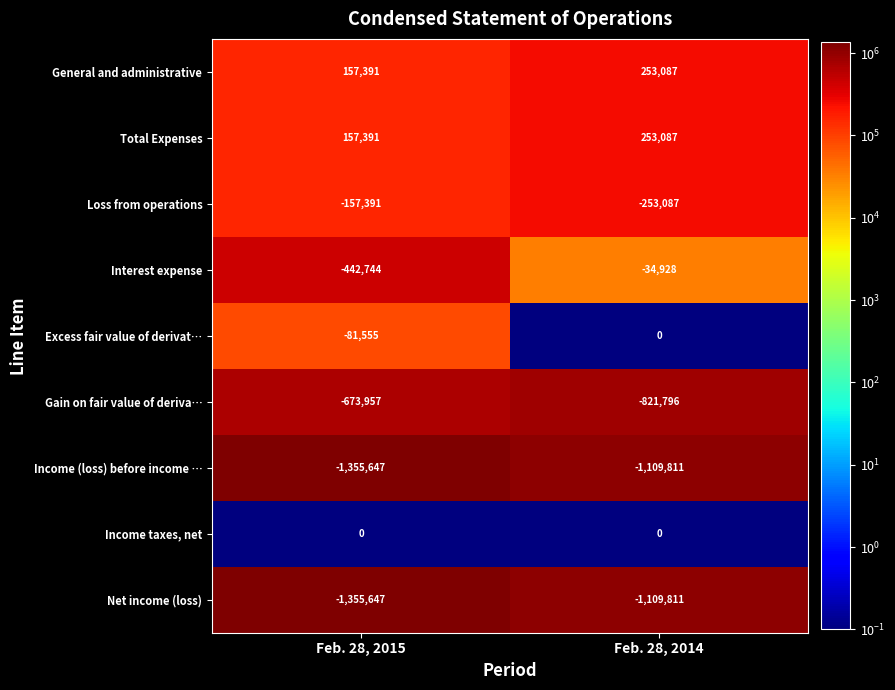

What is the greatest value displayed?

253087